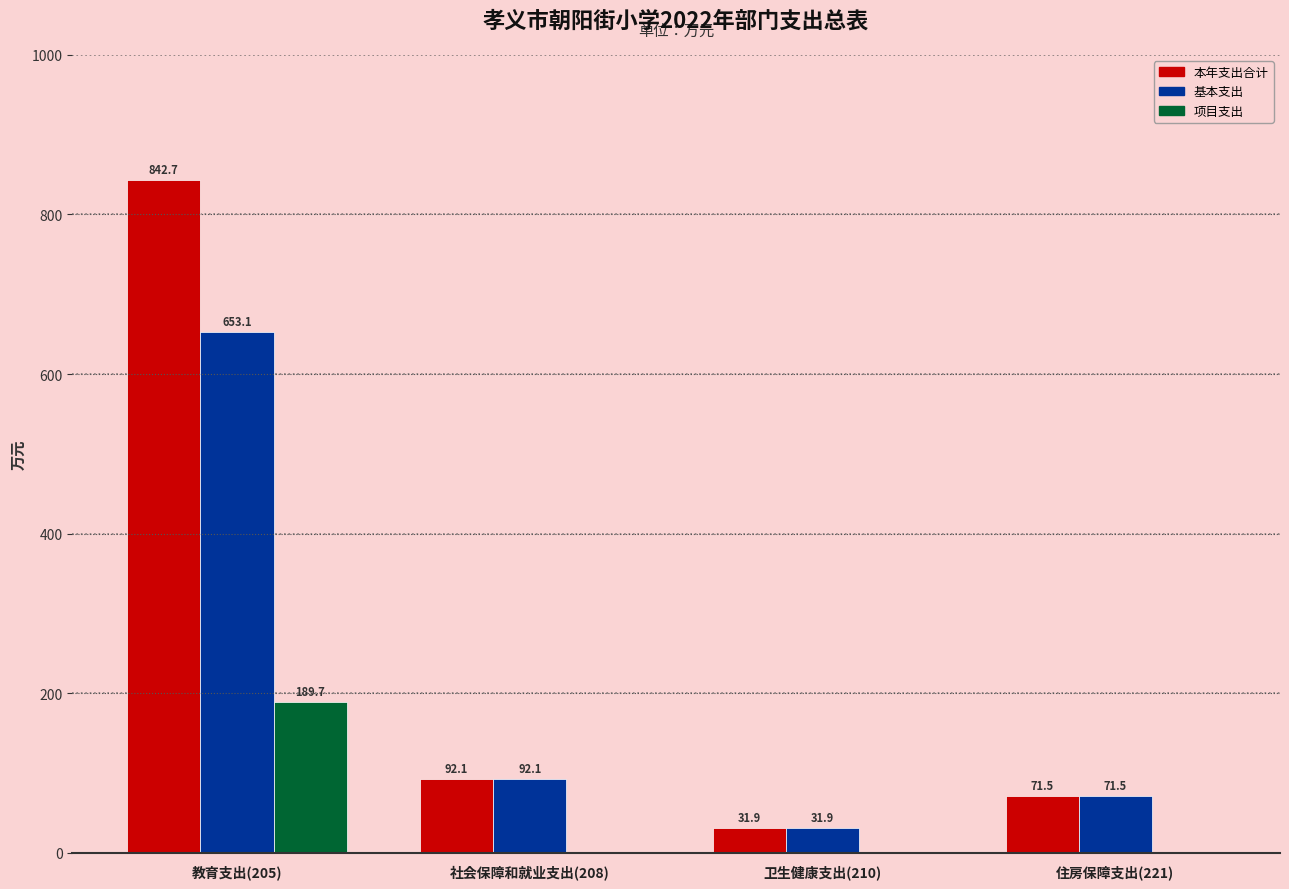

Reading right to left, extract all data points from this chart.

本年支出合计: 住房保障支出(221)=71.5	卫生健康支出(210)=31.9	社会保障和就业支出(208)=92.1	教育支出(205)=842.7
基本支出: 住房保障支出(221)=71.5	卫生健康支出(210)=31.9	社会保障和就业支出(208)=92.1	教育支出(205)=653.1
项目支出: 住房保障支出(221)=0.0	卫生健康支出(210)=0.0	社会保障和就业支出(208)=0.0	教育支出(205)=189.7